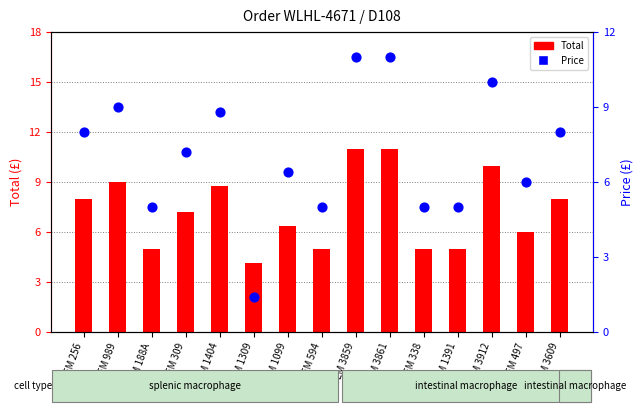

Which series has the largest total across all categories?

Total